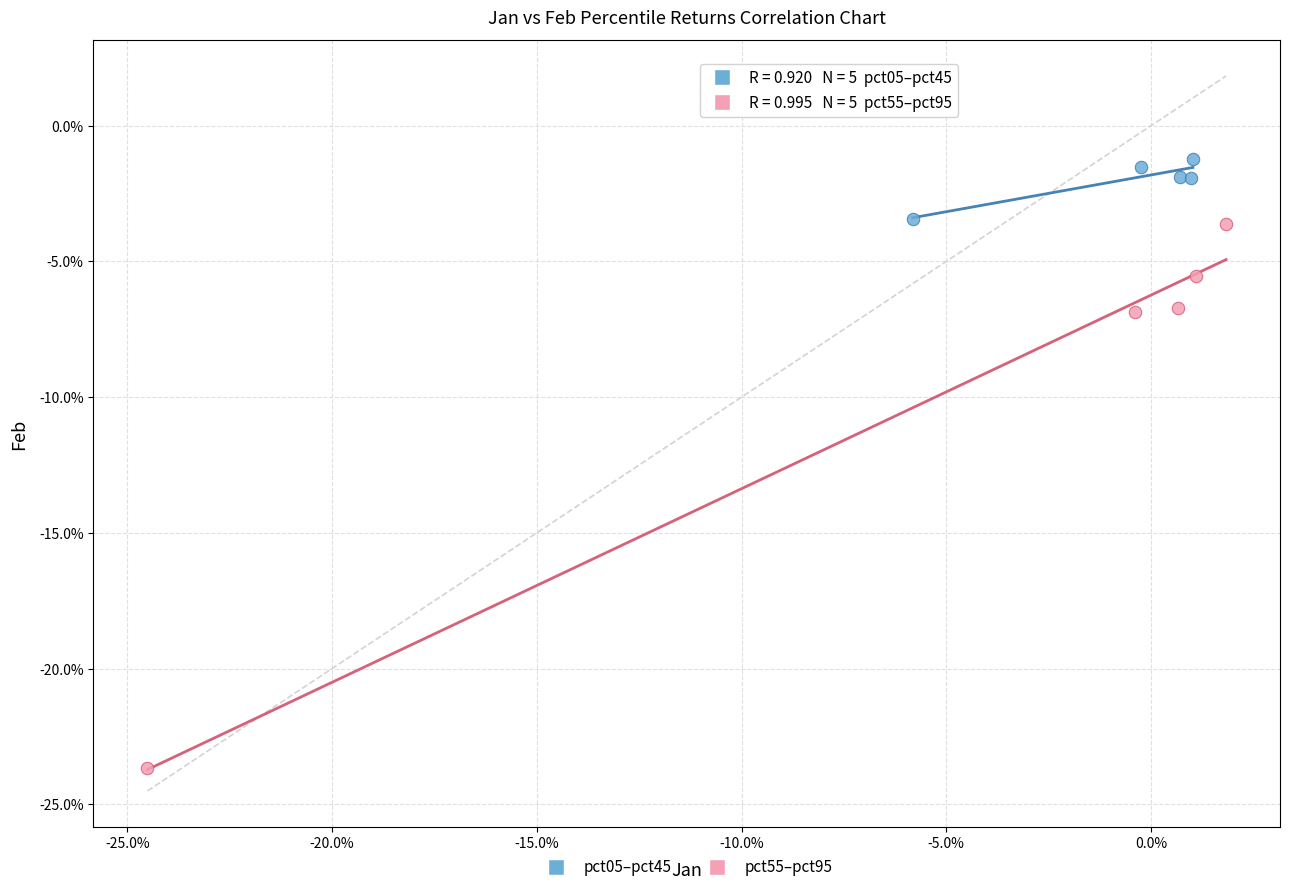

Which series has the widest spread of Y values?

pct55–pct95